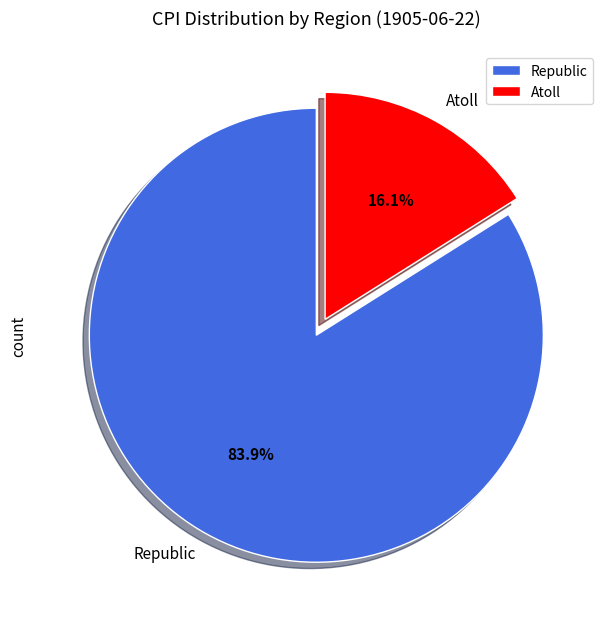

Rank the categories by value from highest to lowest.

Republic, Atoll